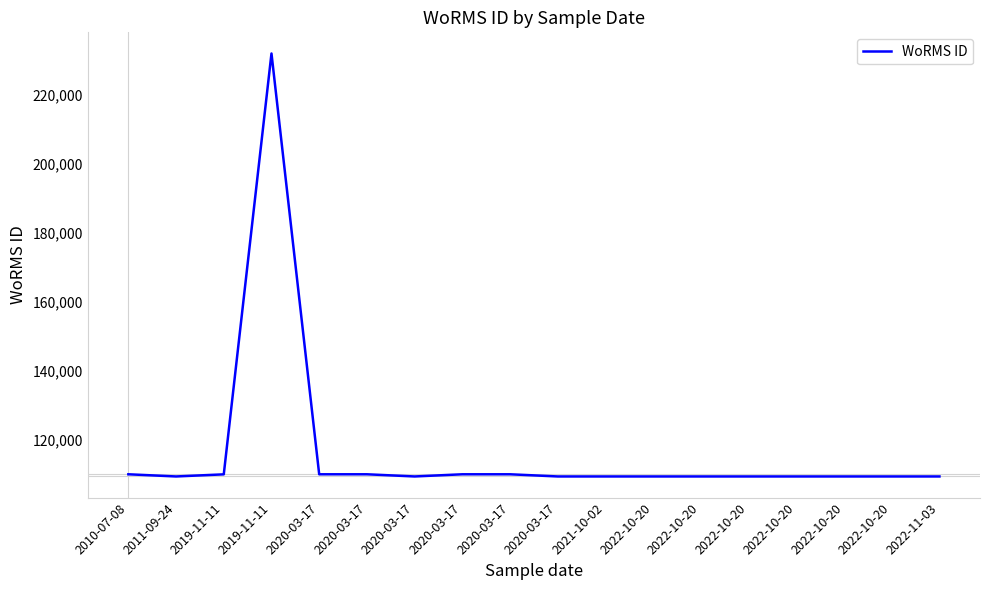

How many lines are shown in the chart?

1